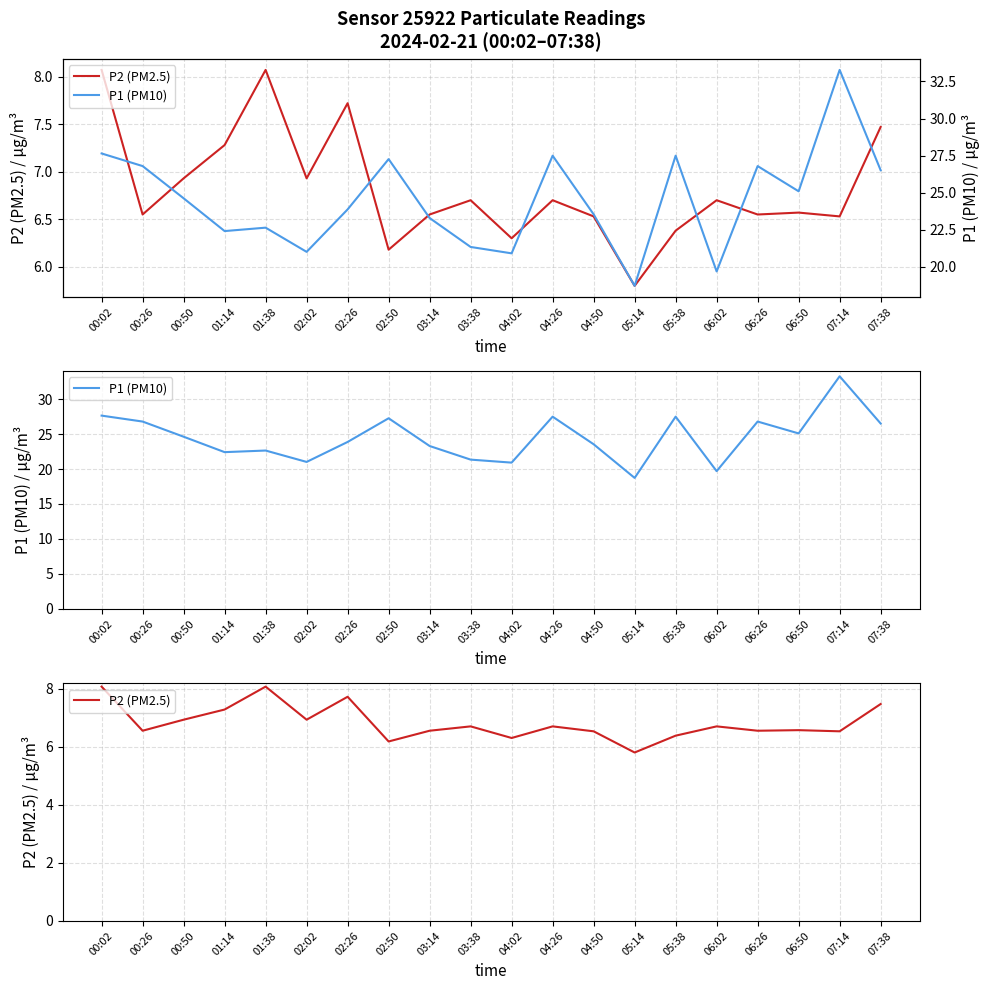

Rank the series at 02:26 from highest to lowest value.

P1 (PM10), P2 (PM2.5)